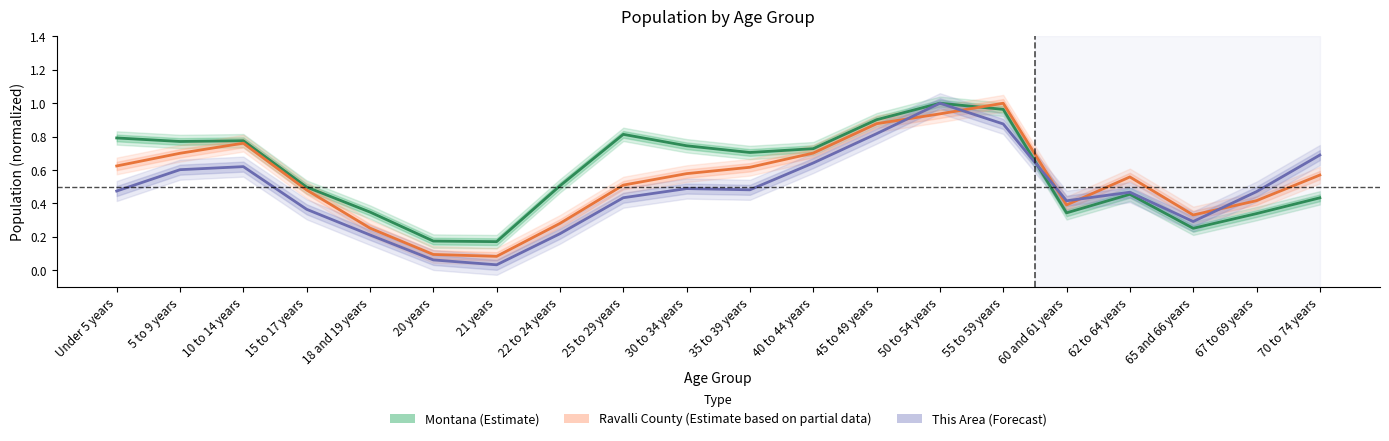

How many series are shown in this chart?

3